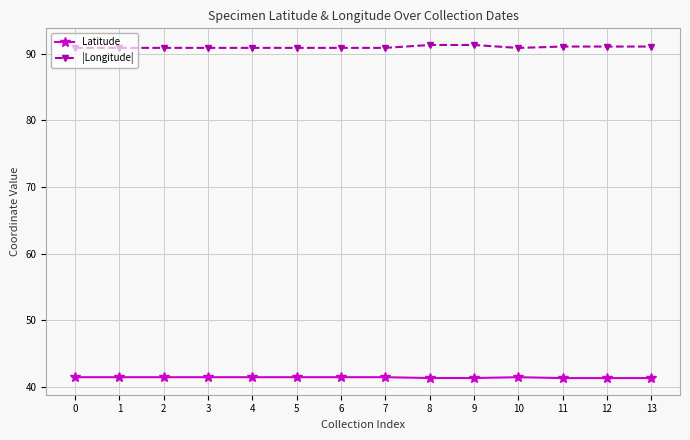

At how many categories does at least one series exceed 56?

14